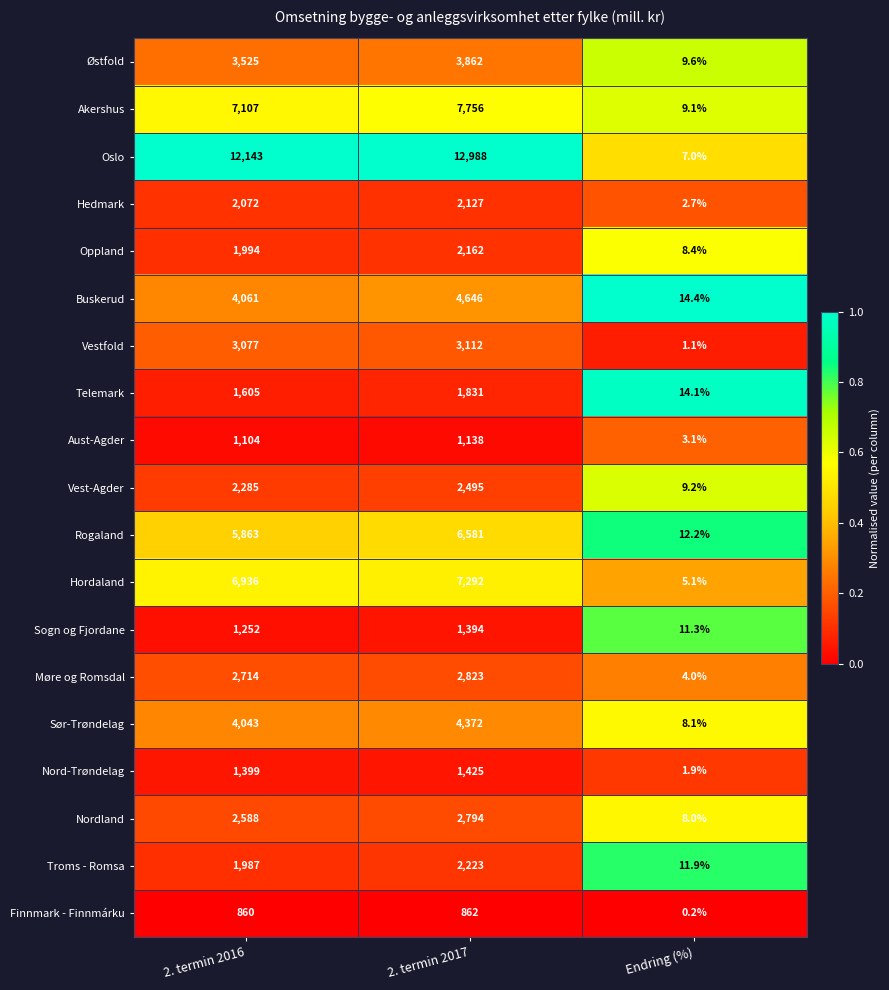

What value does the Oppland series have at Endring (%)?

8.4